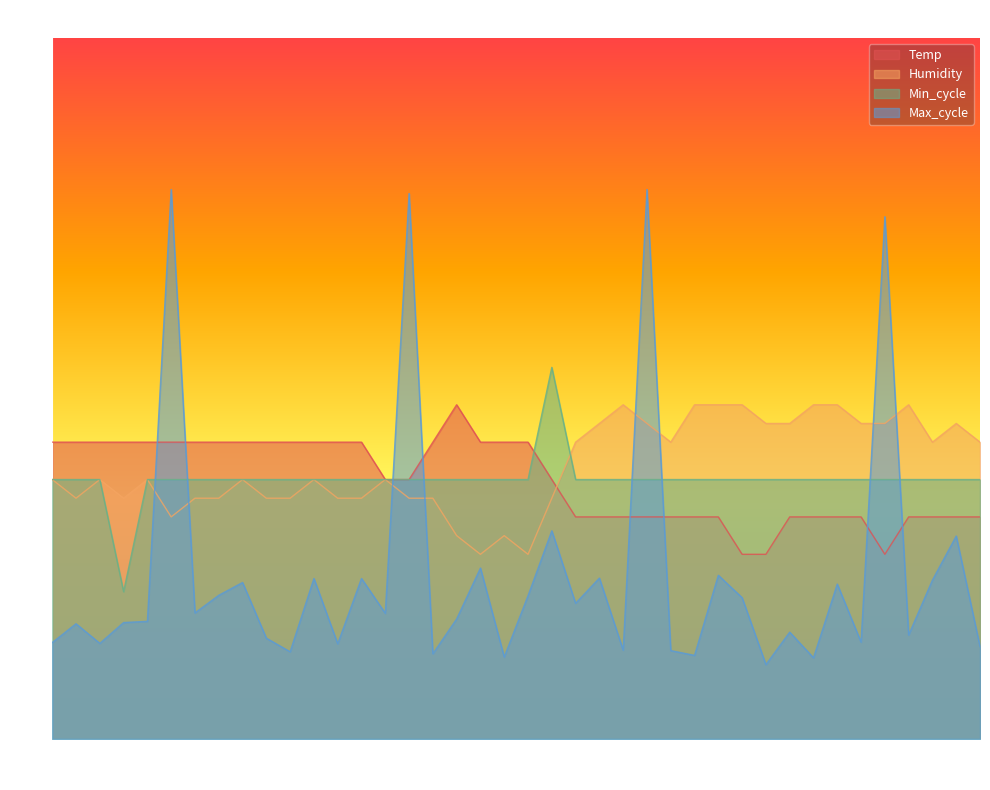

What is the total value across all series at 01:09?

127.5